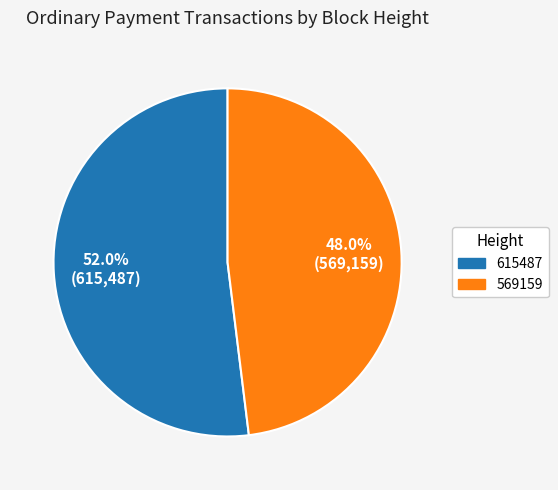

True or false: 615487 accounts for 45% of the total.

False